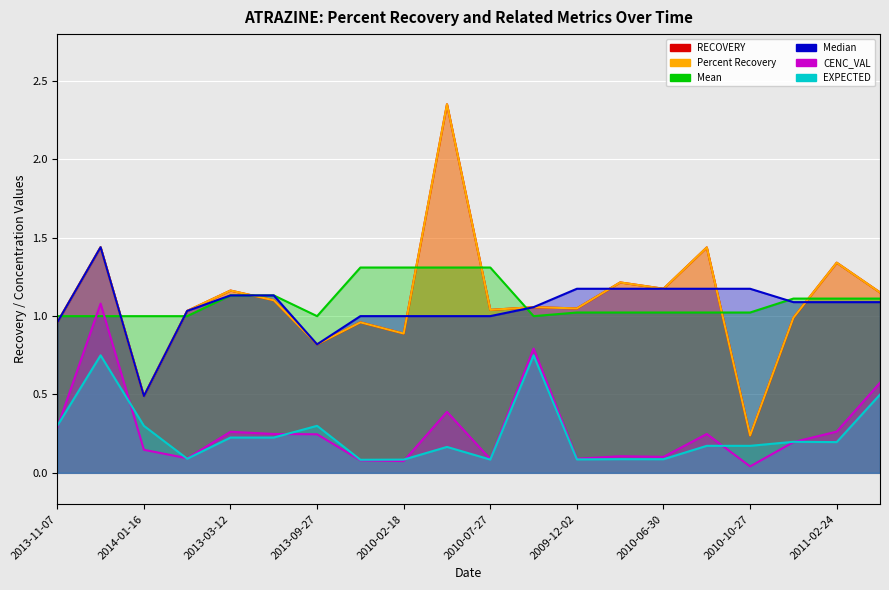

What is the value of the CENC_VAL point at the 3rd from the left?

0.1